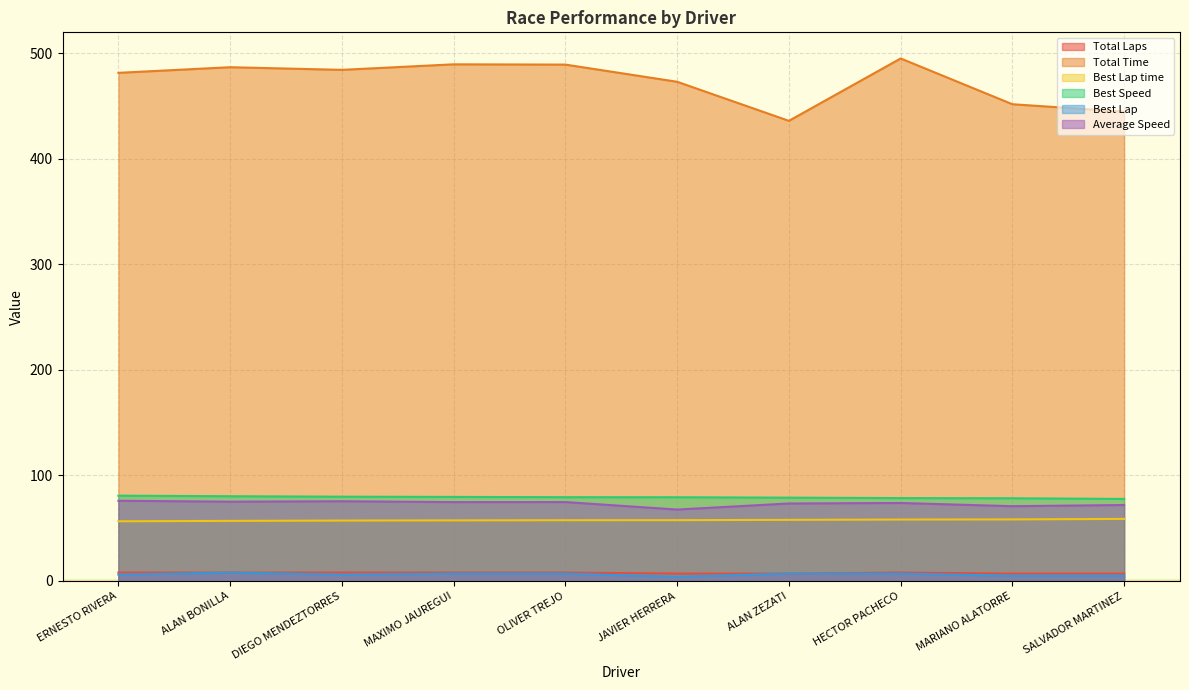

What is the minimum value shown in the chart?

4.0